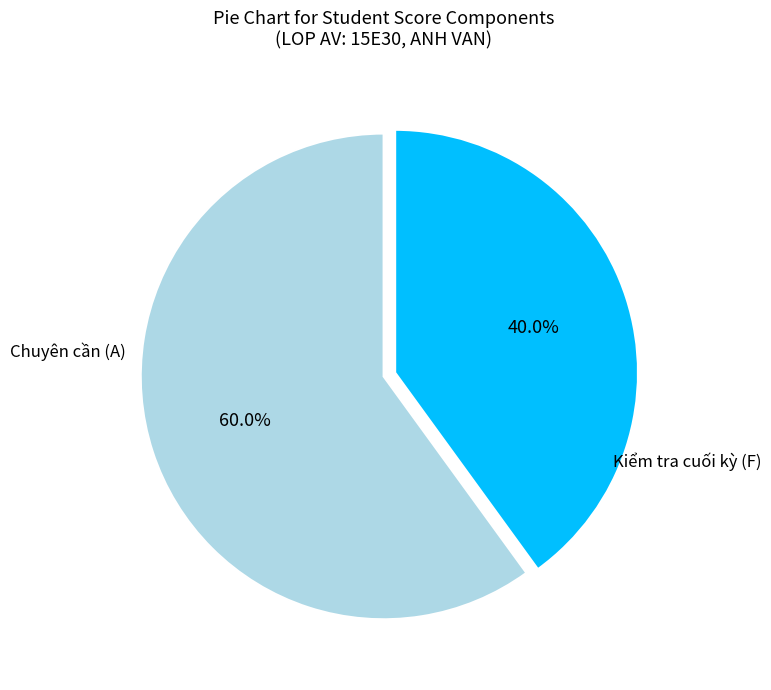

Rank the categories by value from highest to lowest.

Chuyên cần (A), Kiểm tra cuối kỳ (F)